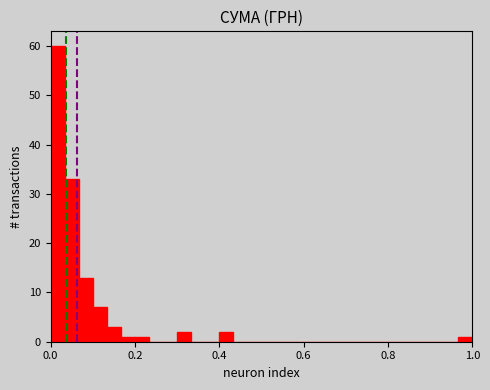

Read against the x-axis, roughly where is the centre of the tallest bar?

0.02